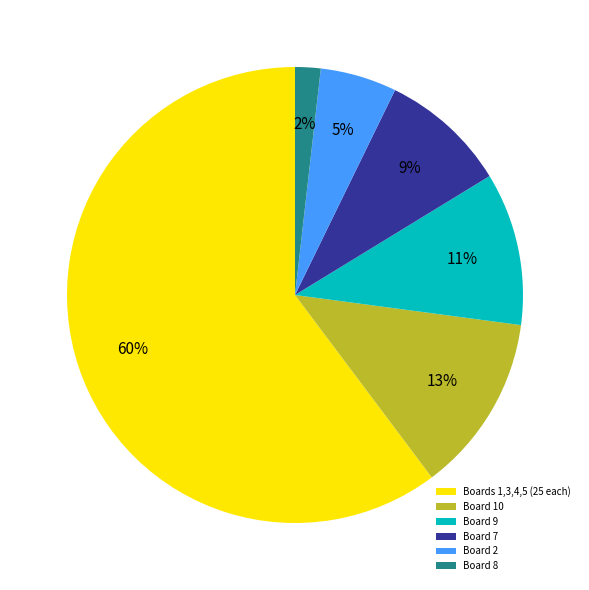

Between Boards 1,3,4,5 (25 each) and Board 10, which is larger?

Boards 1,3,4,5 (25 each)